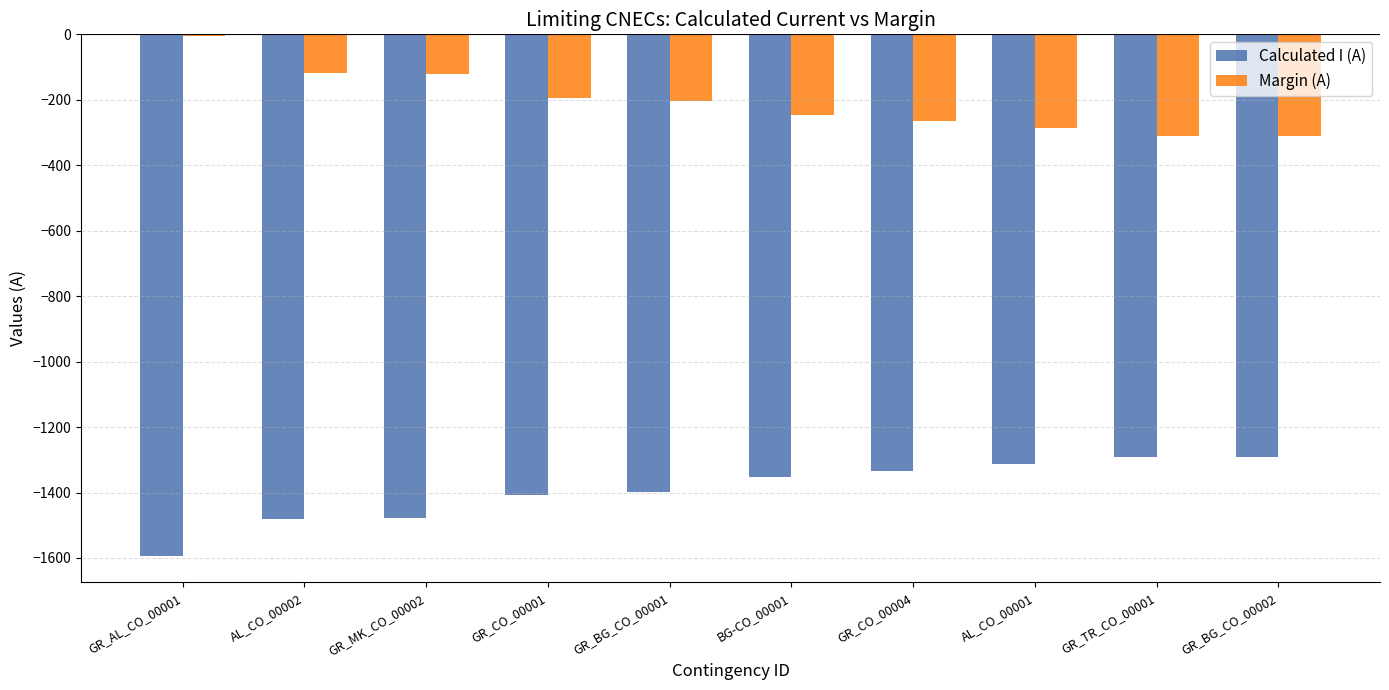

Count the number of categories in the chart.

10